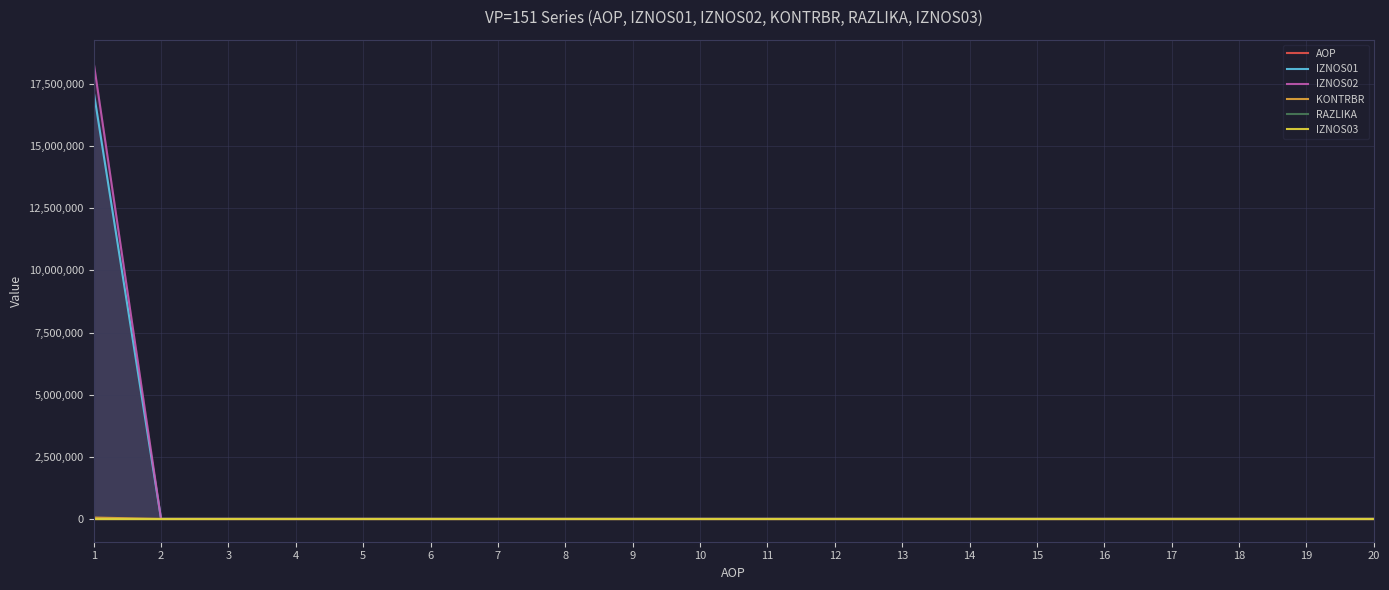

How many lines are shown in the chart?

6